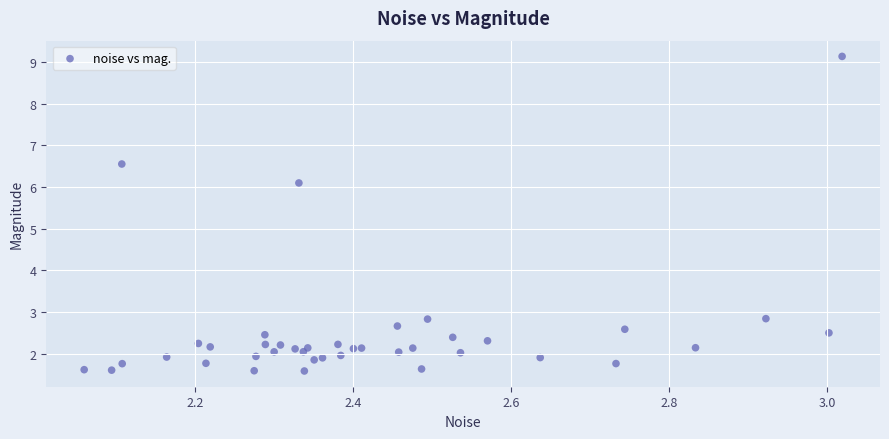

What Y value in the scatter plot is closest to 5?

6.1